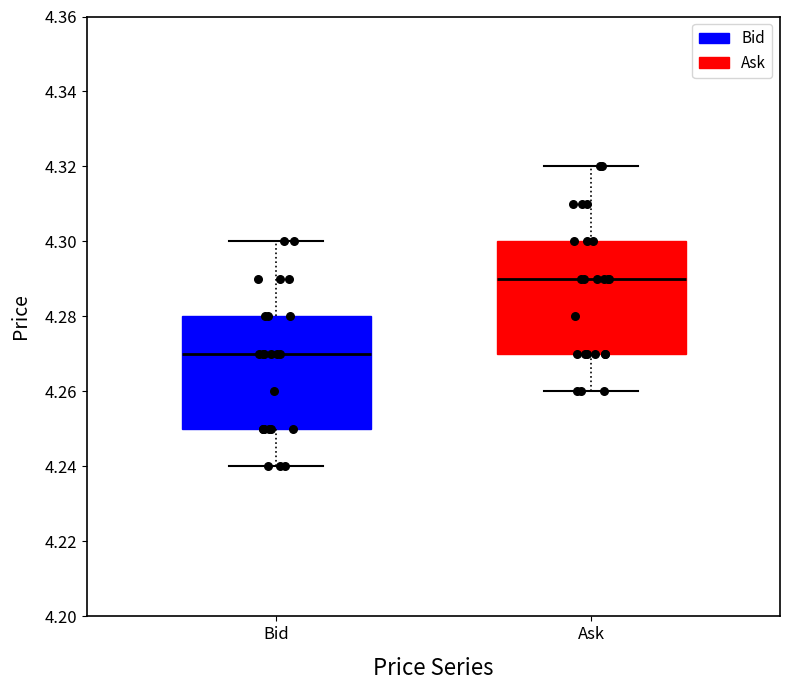

Reading left to right, transcribe this box plot: for each box, give where its median line is, the range the box spans, and where its two whiskers end, as read against the y-axis. The values are not printed on the chart, so give them approximately, as read against the axis.

Bid: median 4.27, box 4.25 to 4.28, whiskers 4.24 to 4.30
Ask: median 4.29, box 4.27 to 4.30, whiskers 4.26 to 4.32